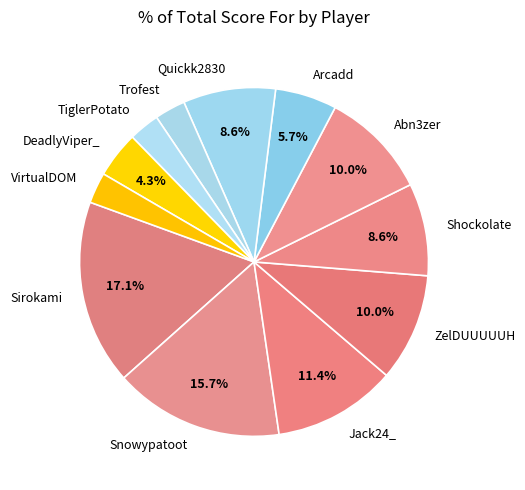

Count the number of slices in the pie.

12